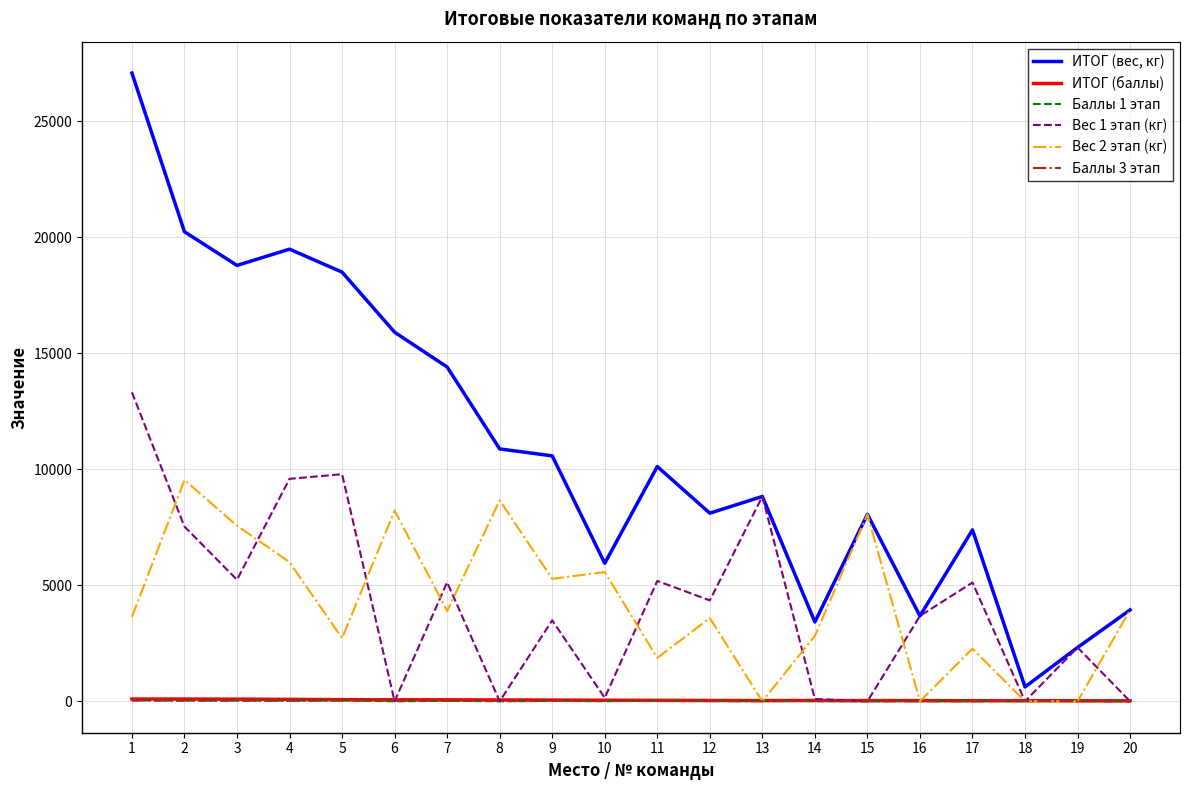

Is the value of Вес 1 этап (кг) at 18 greater than the value of Вес 2 этап (кг) at 9?

No